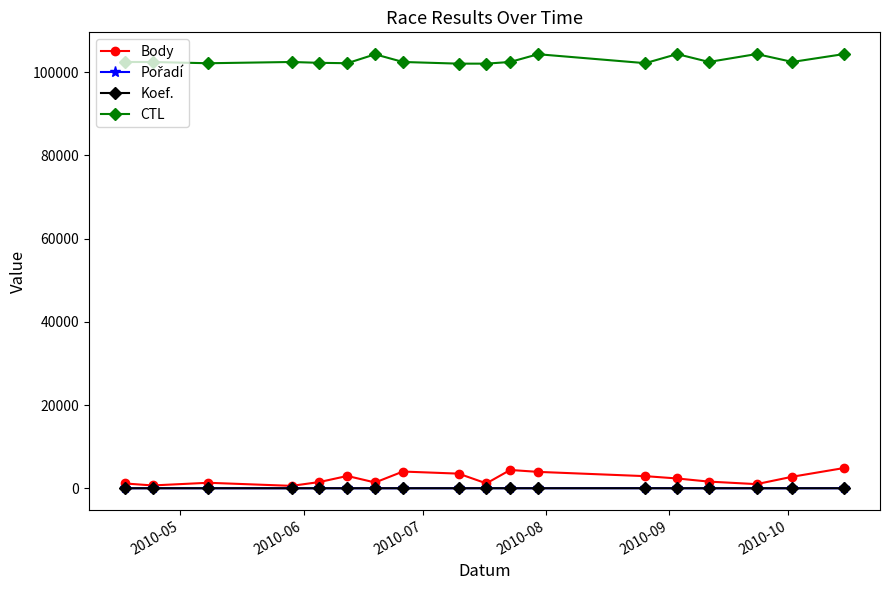

What is the highest value of the Body series?

4864